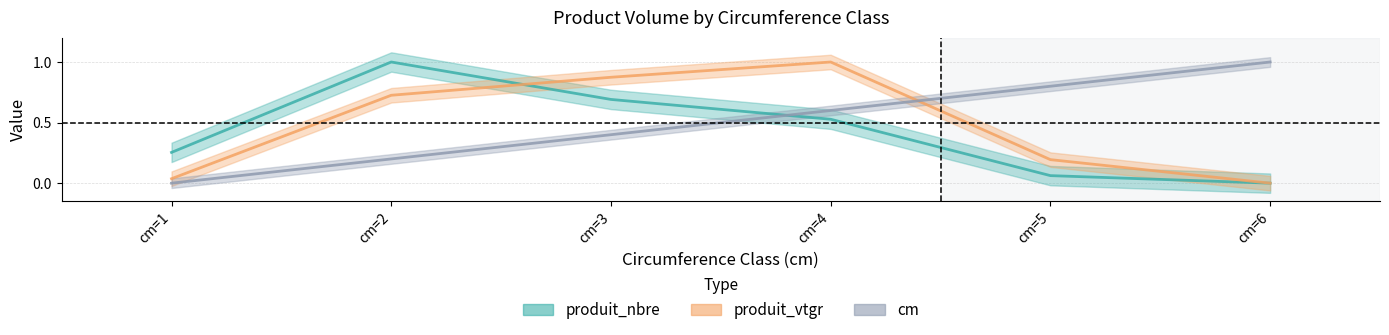

True or false: produit_vtgr has more than 2 interior local peaks.

False